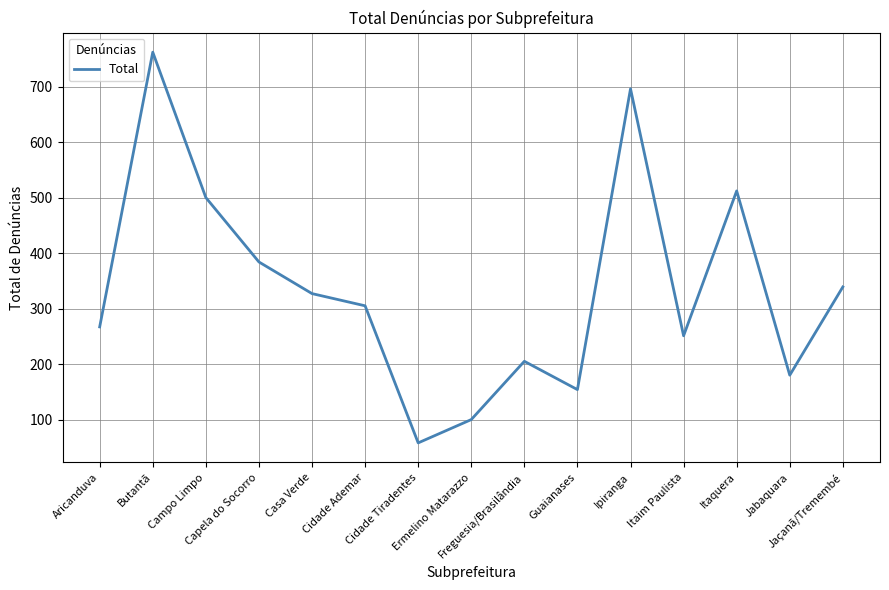

What is the difference between the maximum and minimum values?

704